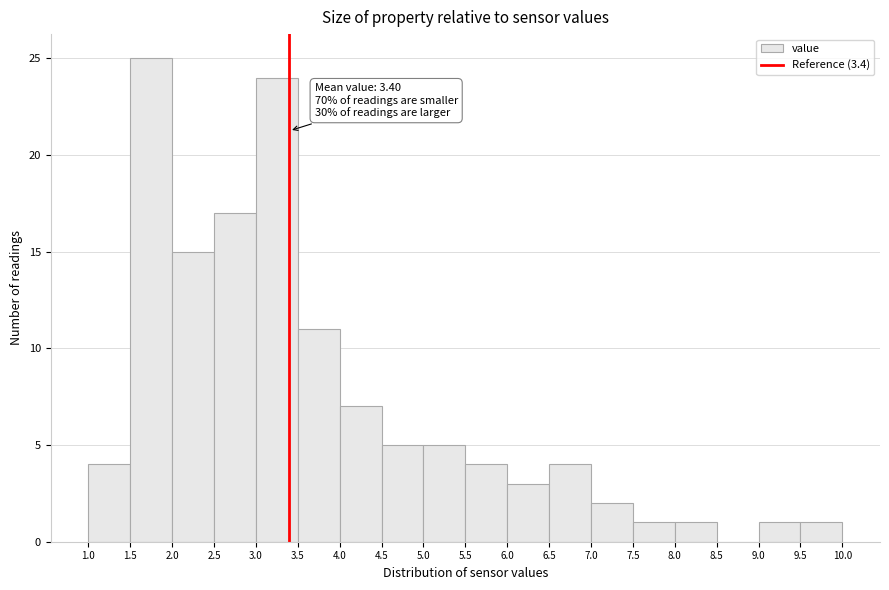

Which range on the x-axis has the tallest bar?

1.5 to 2.0